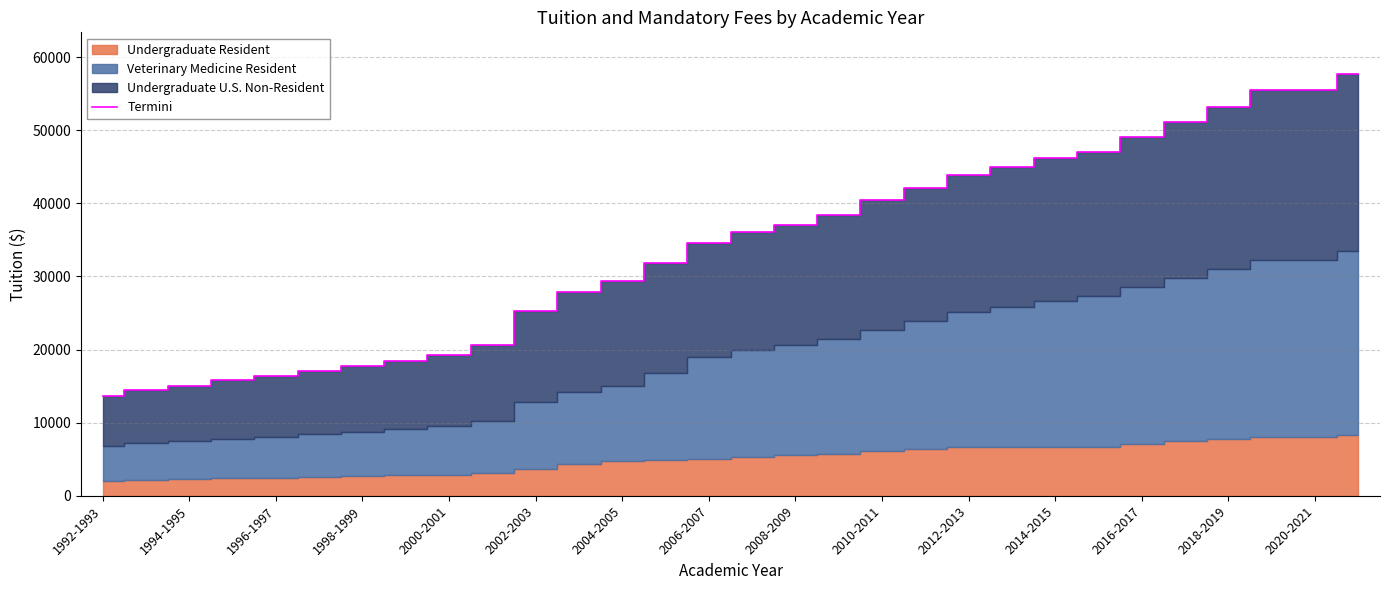

How many data points are less than 36044?

15